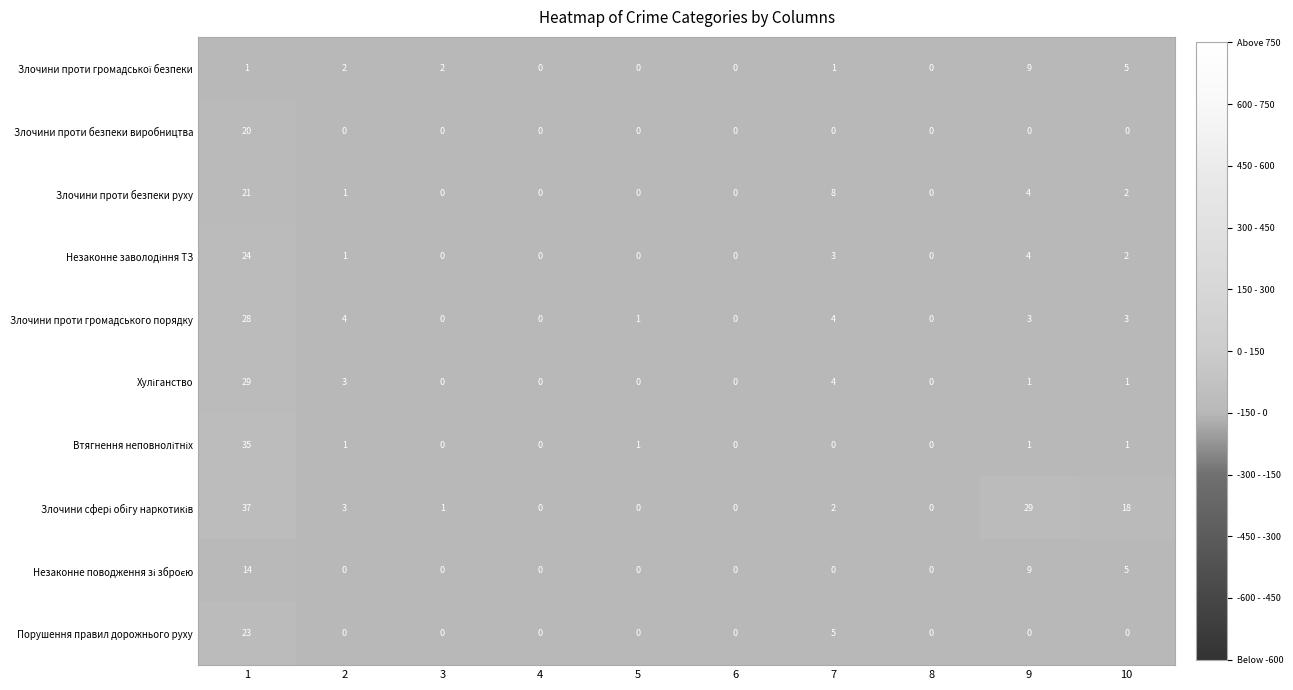

How many data points in Злочини проти безпеки виробництва are above 0?

1